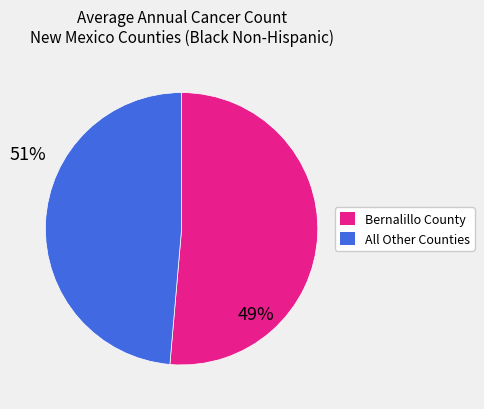

What is the ratio of the value at All Other Counties to the value at Bernalillo County?

0.9